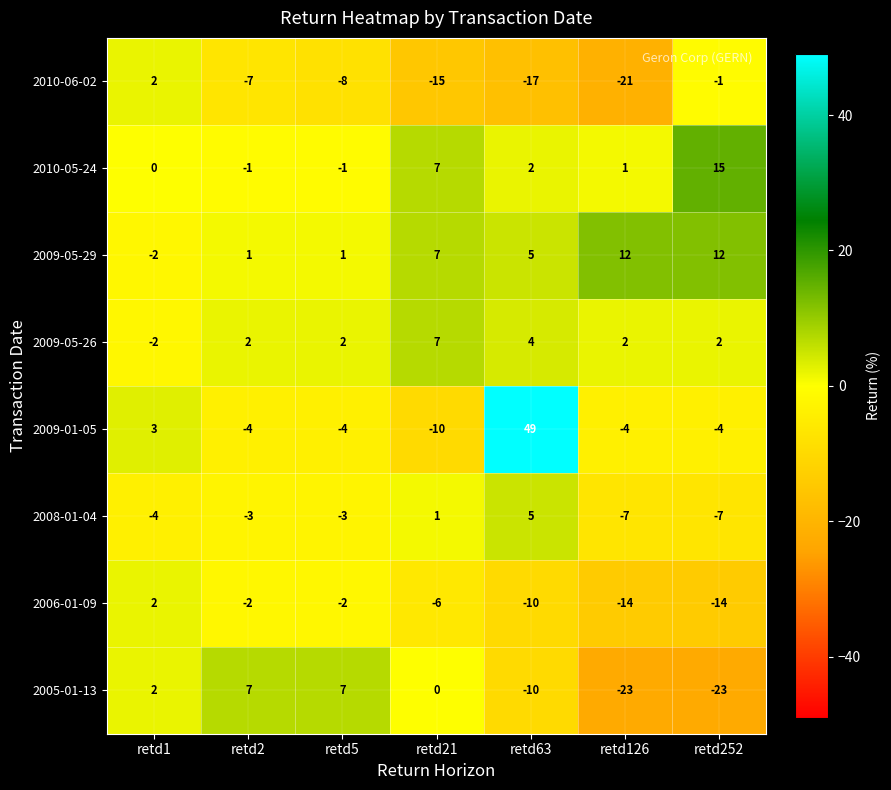

What is the highest value of the 2005-01-13 series?

7